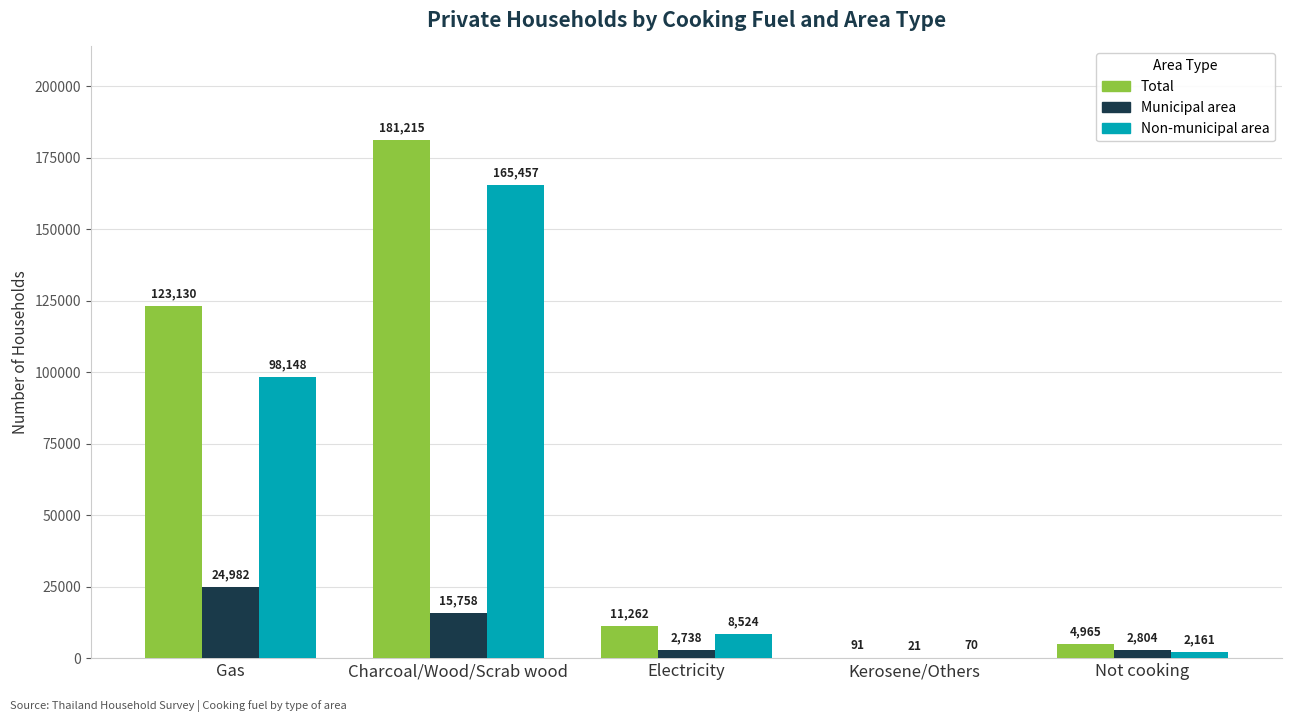

Where is Total nearest to the value 90653?

Gas